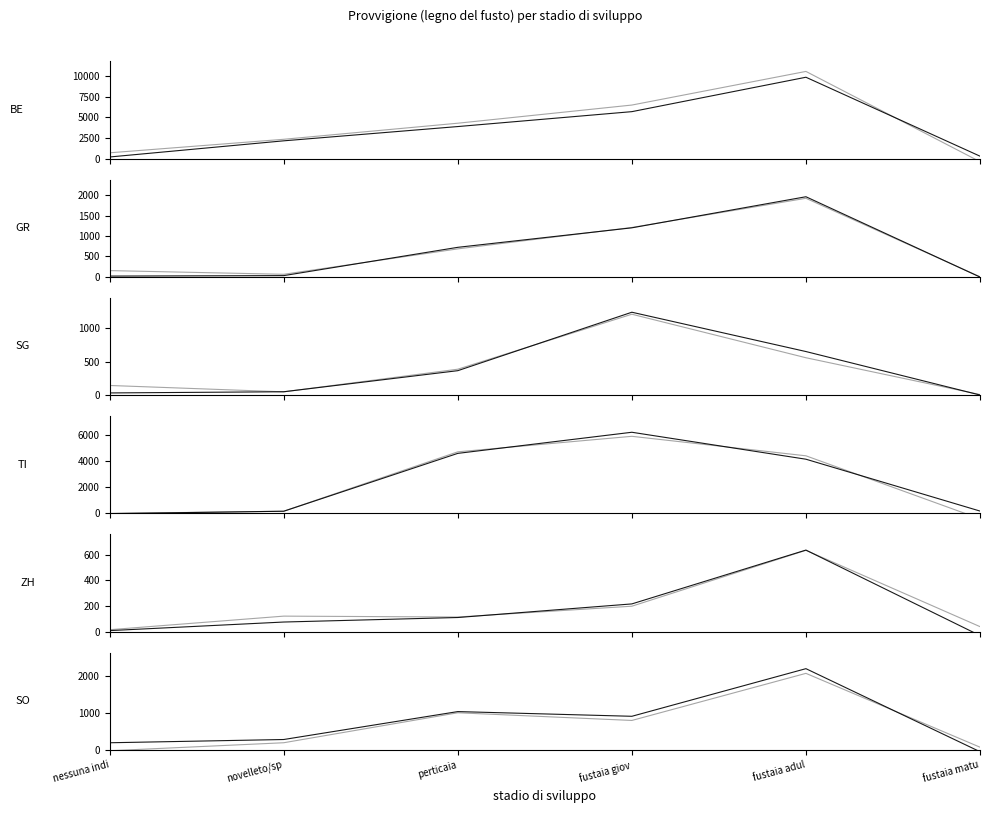

How many distinct data groups are displayed?

6